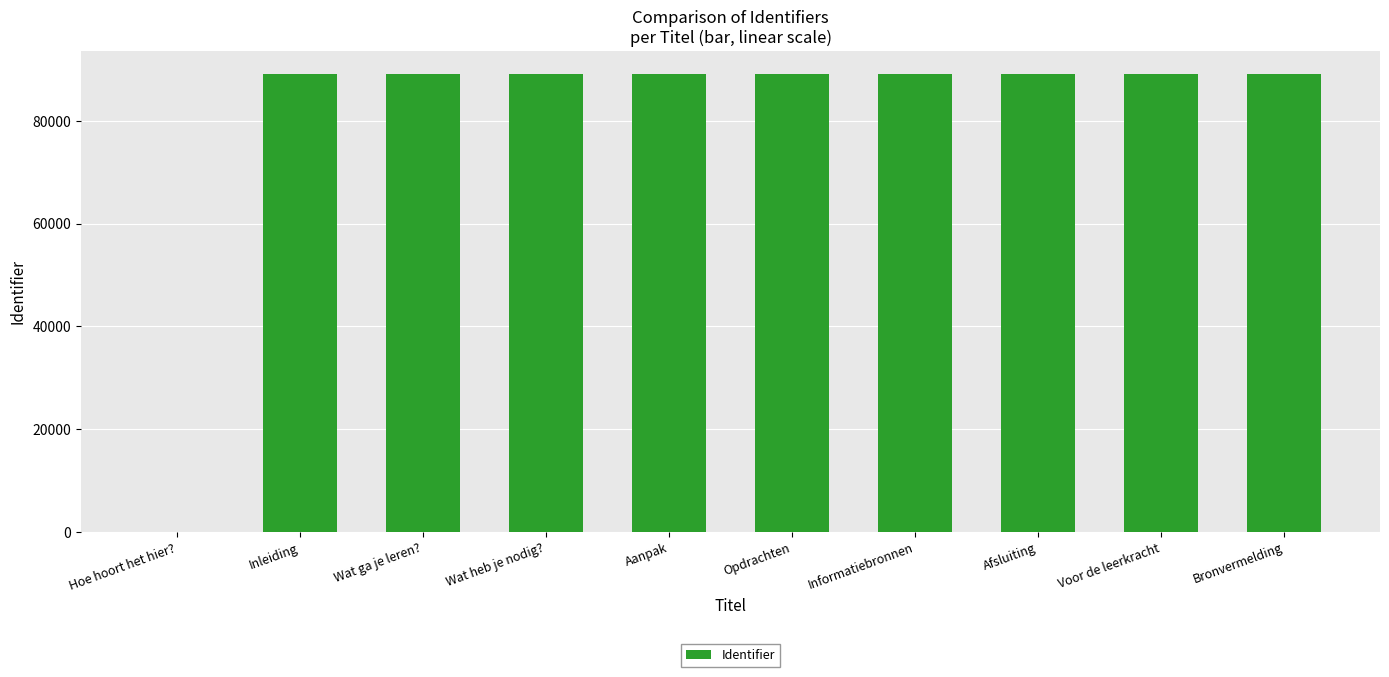

What is the sum of the values at Afsluiting and Aanpak?

178270